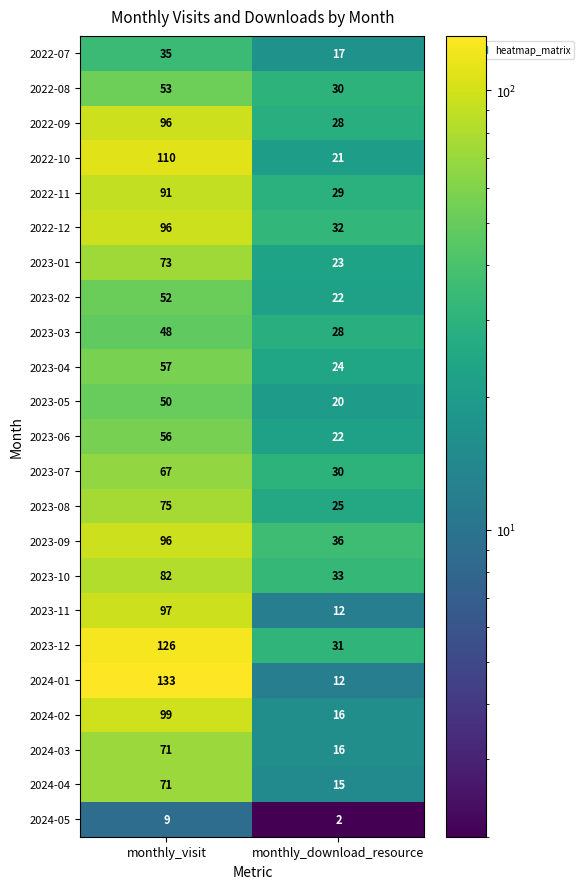

What is the highest value of the 2022-09 series?

96